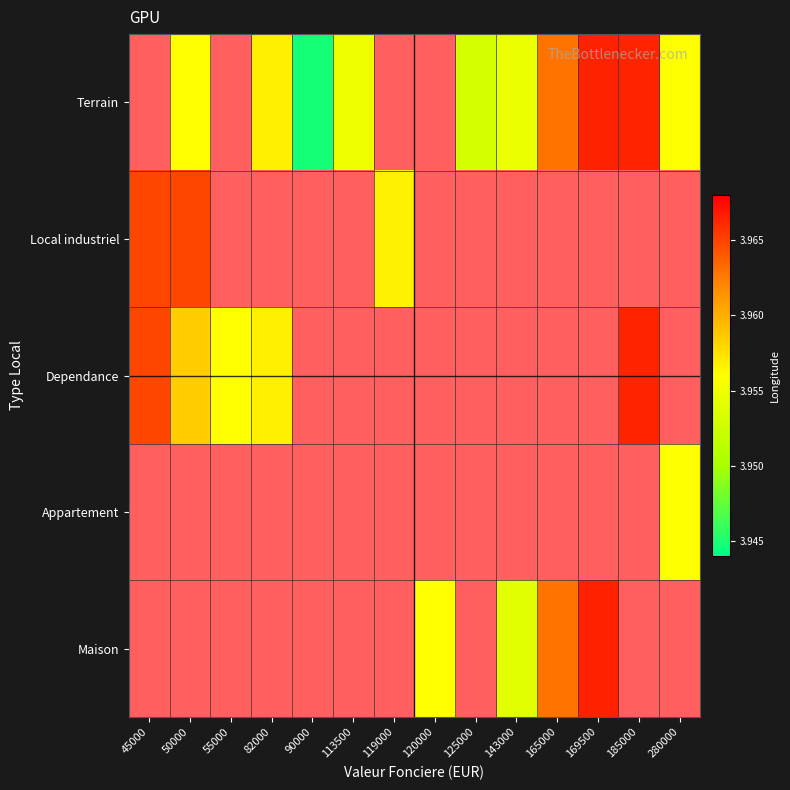

At 113500, list the series in order from largest to smallest.

Terrain, Local industriel, Dependance, Appartement, Maison